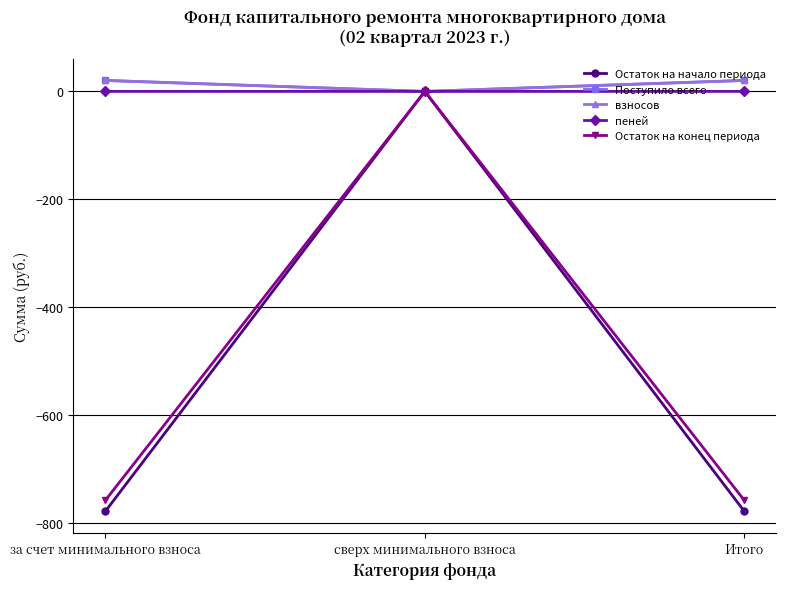

What are all the series names shown in the legend?

Остаток на начало периода, Поступило всего, взносов, пеней, Остаток на конец периода